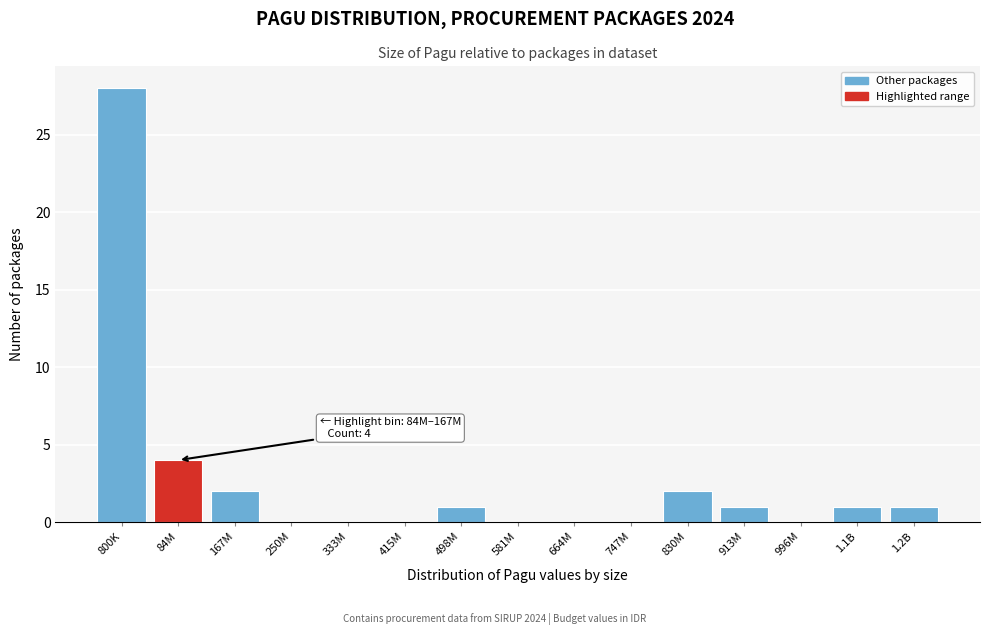

Reading left to right, extract all data points from this chart.

800K=28	84M=4	167M=2	250M=0	333M=0	415M=0	498M=1	581M=0	664M=0	747M=0	830M=2	913M=1	996M=0	1.1B=1	1.2B=1